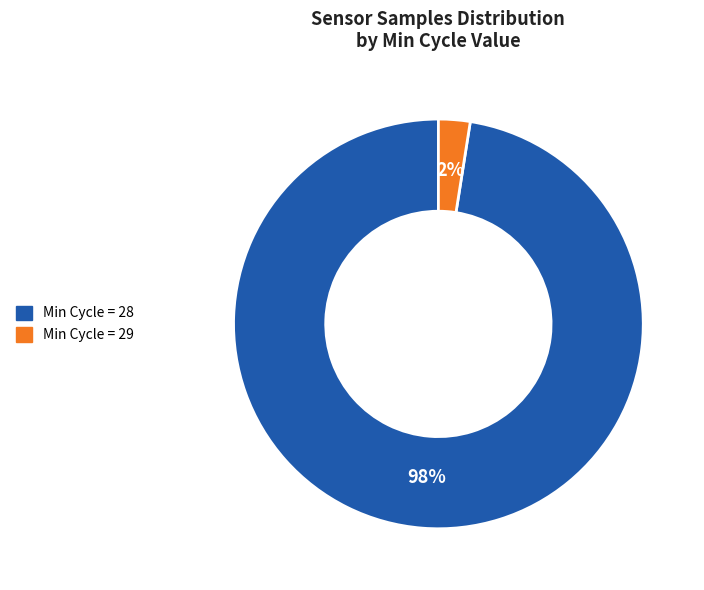

To the nearest percent, what is the average slice percentage?

50%